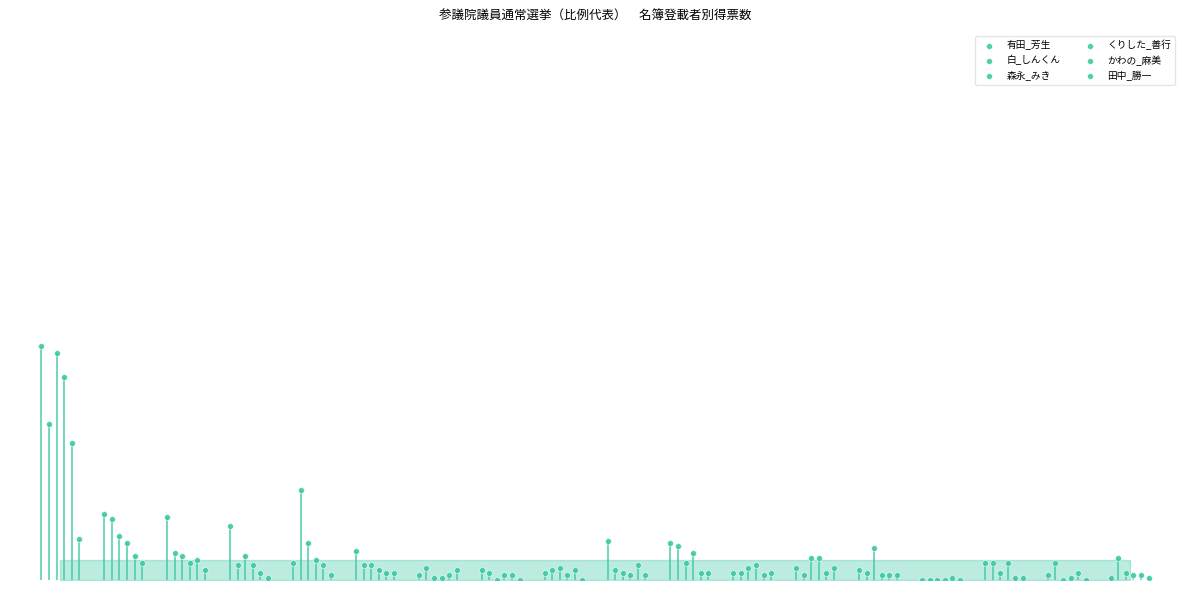

Which series contains the lowest Y value?

有田_芳生